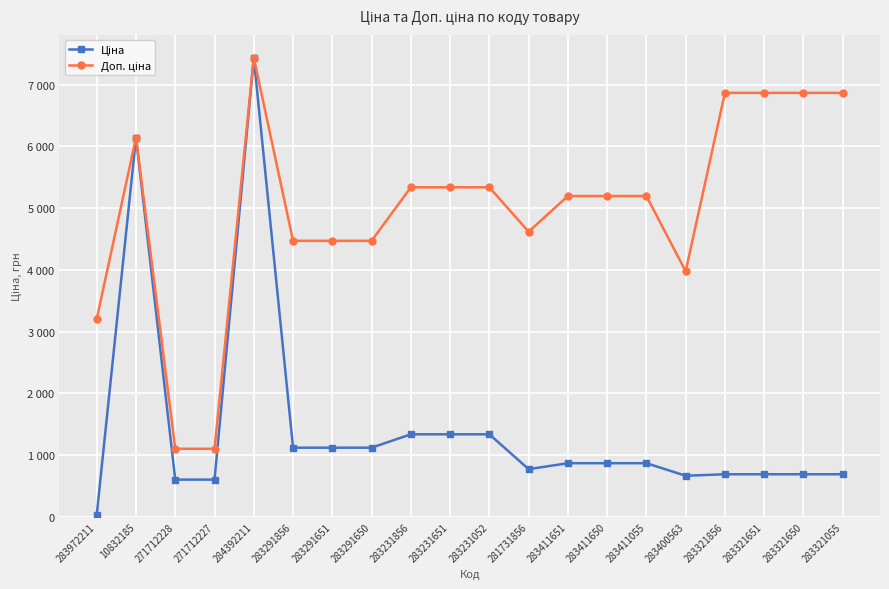

At 10832185, list the series in order from largest to smallest.

Ціна, Доп. ціна